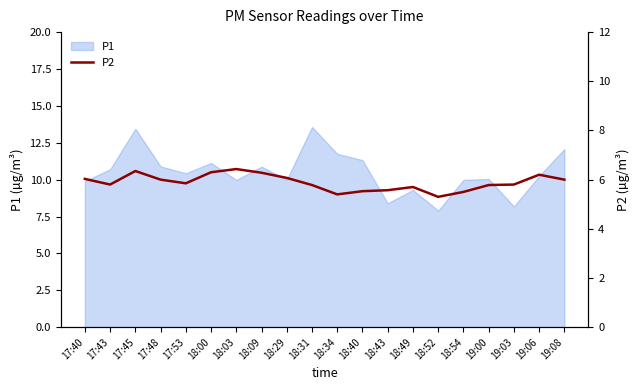

Reading right to left, what are all the values shown in this chart?

19:08=6.0	19:06=6.2	19:03=5.8	19:00=5.8	18:54=5.5	18:52=5.3	18:49=5.7	18:43=5.6	18:40=5.5	18:34=5.4	18:31=5.8	18:29=6.1	18:09=6.3	18:03=6.4	18:00=6.3	17:53=5.8	17:48=6.0	17:45=6.3	17:43=5.8	17:40=6.0